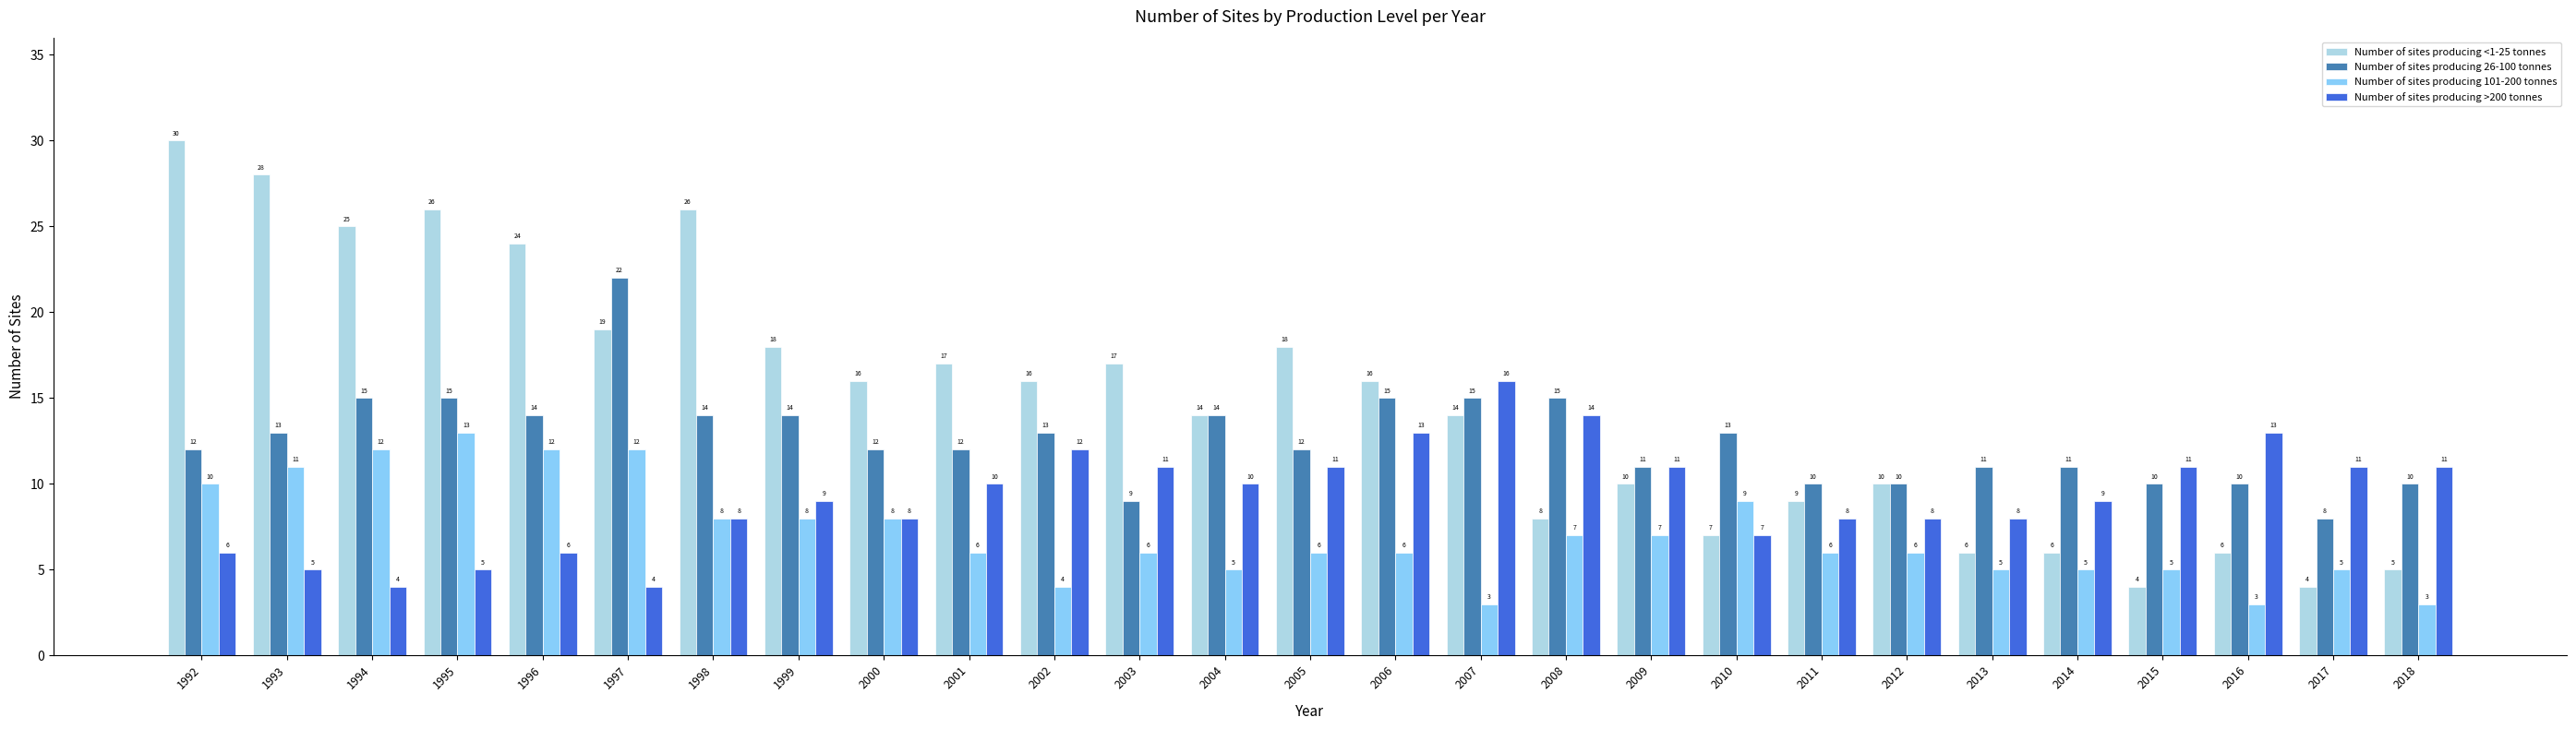

Is it true that Number of sites producing 26-100 tonnes equals 5 at 2011?

False